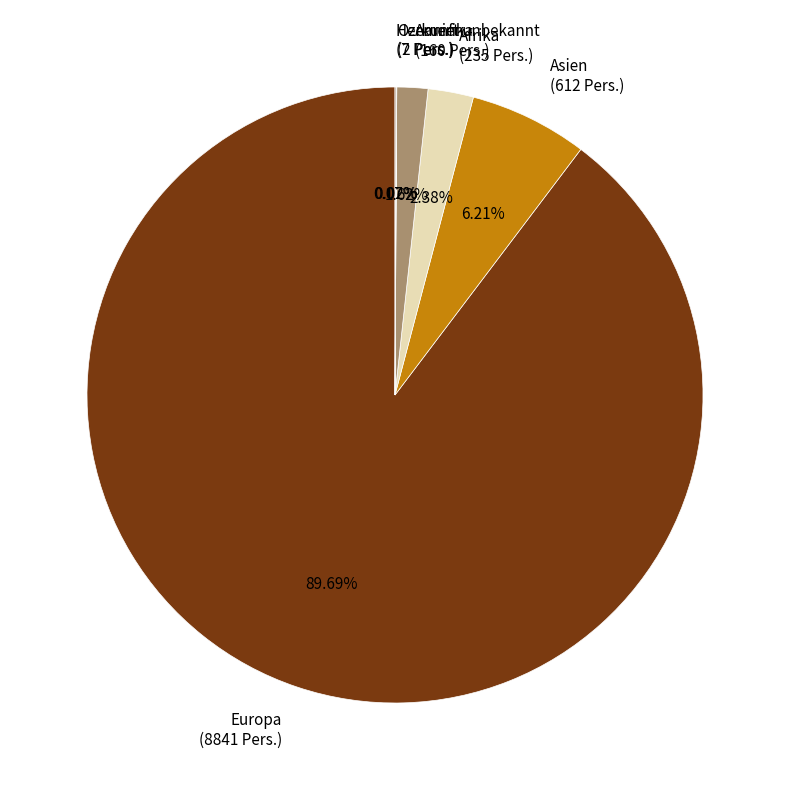

Do Asien (612 Pers.) and Afrika (235 Pers.) together represent more than half of the pie?

No